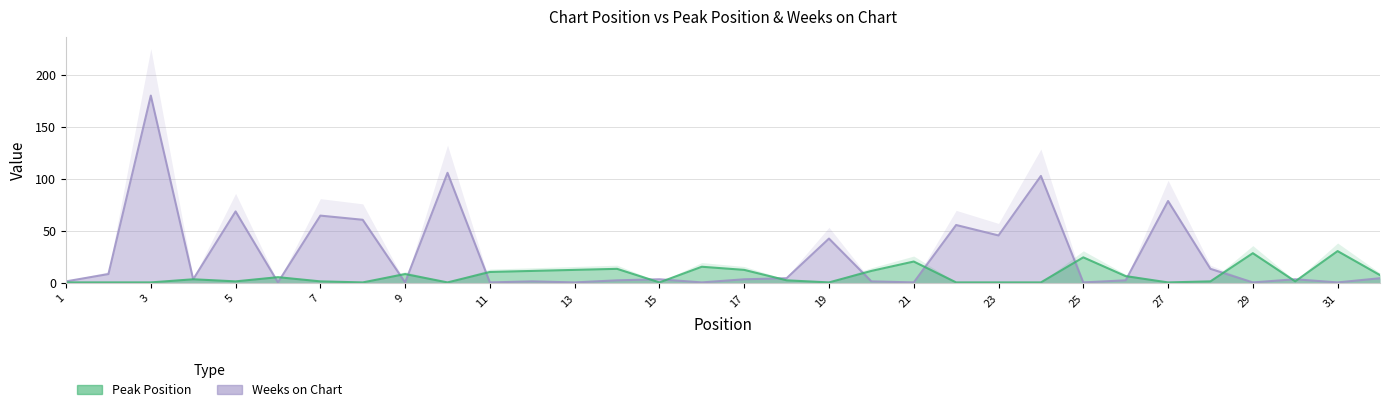

How many categories are shown in the chart?

32